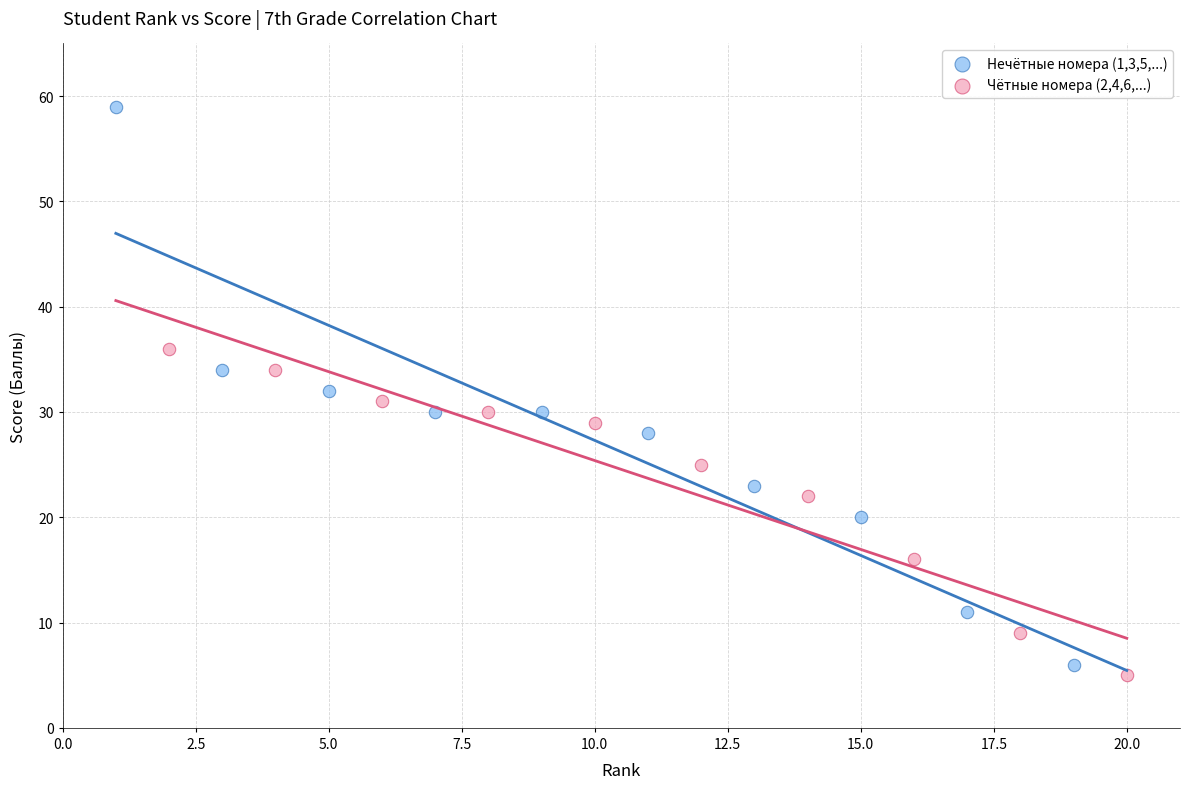

Which series has the largest Y range (max minus min)?

Нечётные номера (1,3,5,...)